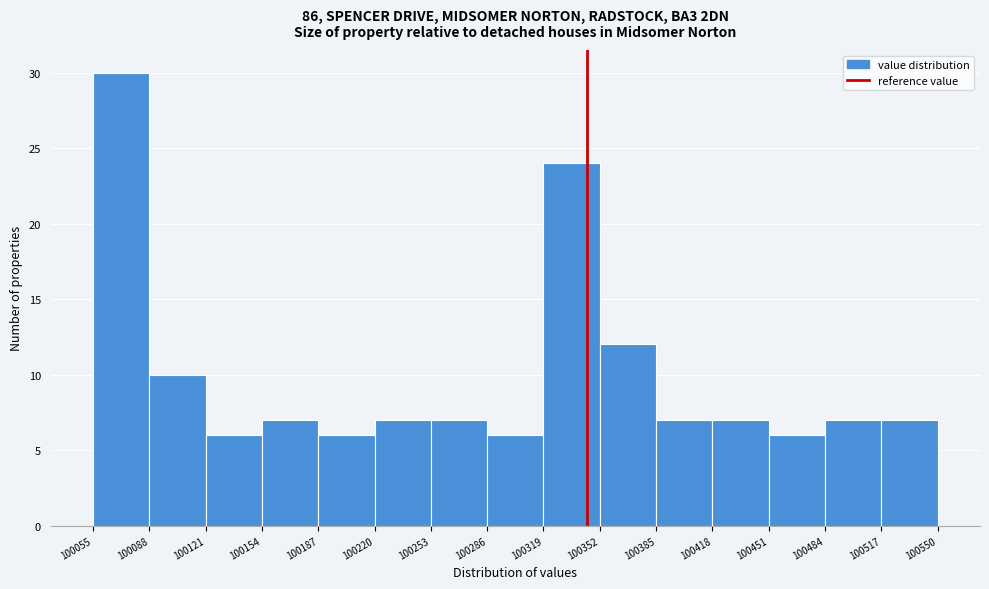

Reading left to right, list every bar in this chart as the range it spans on the x-axis followed by its height. The values are not printed on the chart, so give them approximately, as read against the axis.

100055 to 100088: 30
100088 to 100121: 10
100121 to 100154: 6
100154 to 100187: 7
100187 to 100220: 6
100220 to 100253: 7
100253 to 100286: 7
100286 to 100319: 6
100319 to 100352: 24
100352 to 100385: 12
100385 to 100418: 7
100418 to 100451: 7
100451 to 100484: 6
100484 to 100517: 7
100517 to 100550: 7